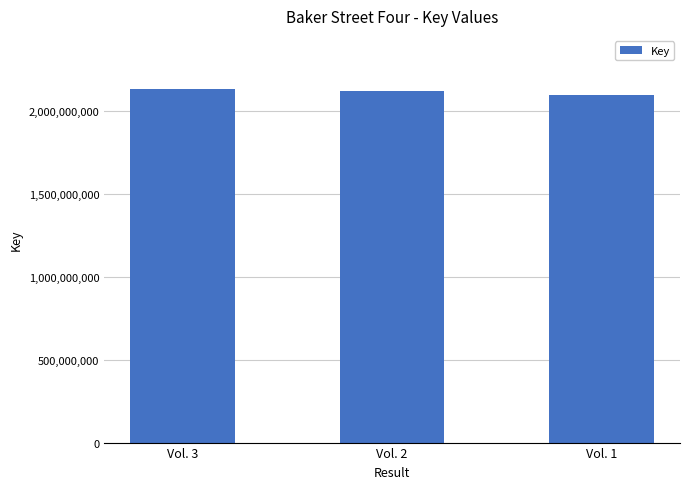

What is the approximate value at Vol. 1, to the nearest 10?

2099438150